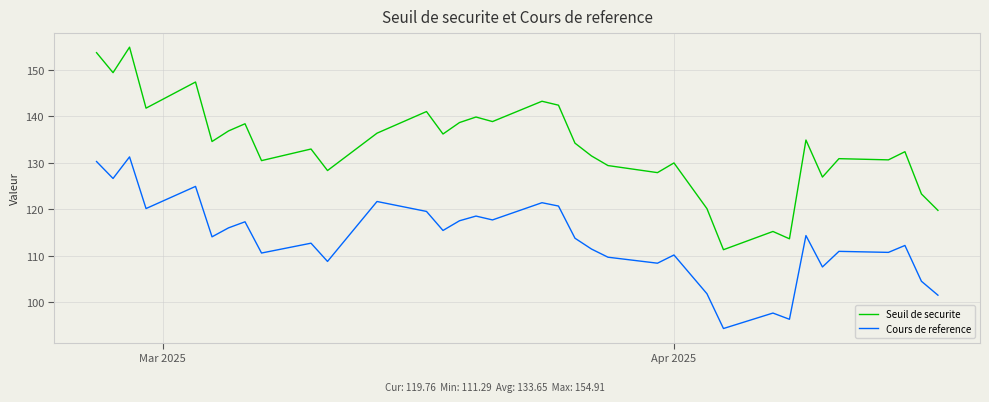

Which series has the widest spread of values?

Seuil de securite